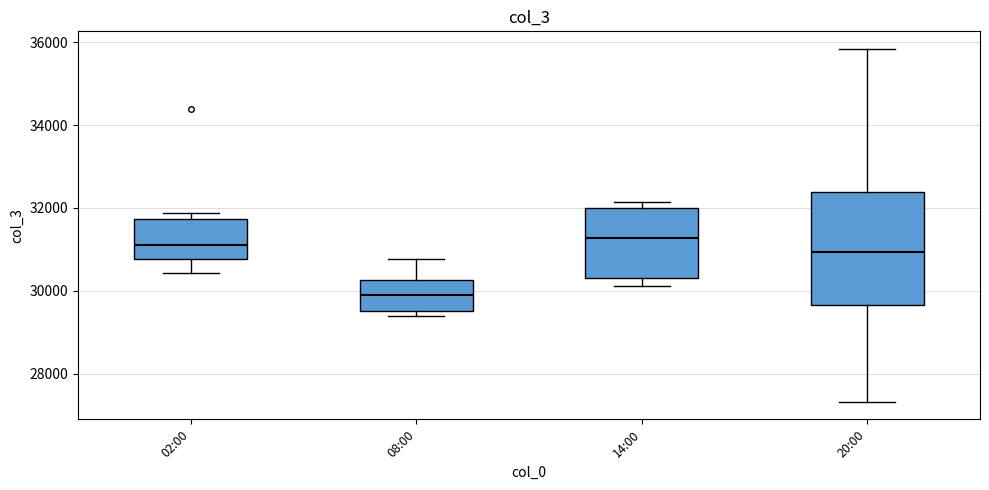

Which box's median line is the lowest?

08:00